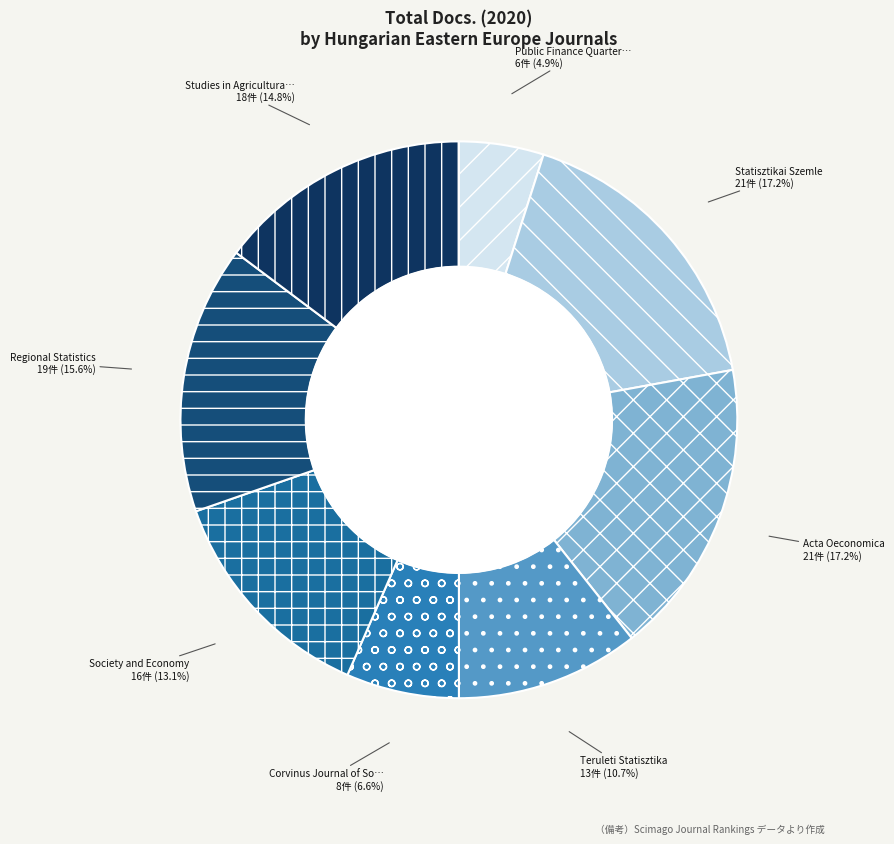

Is it true that Acta Oeconomica is 27% of the pie?

False